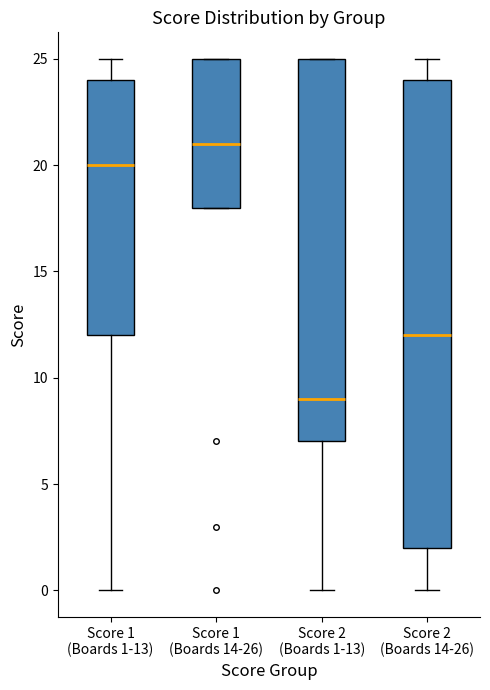

Which box has the lowest median line?

Score 2 (Boards 1-13)